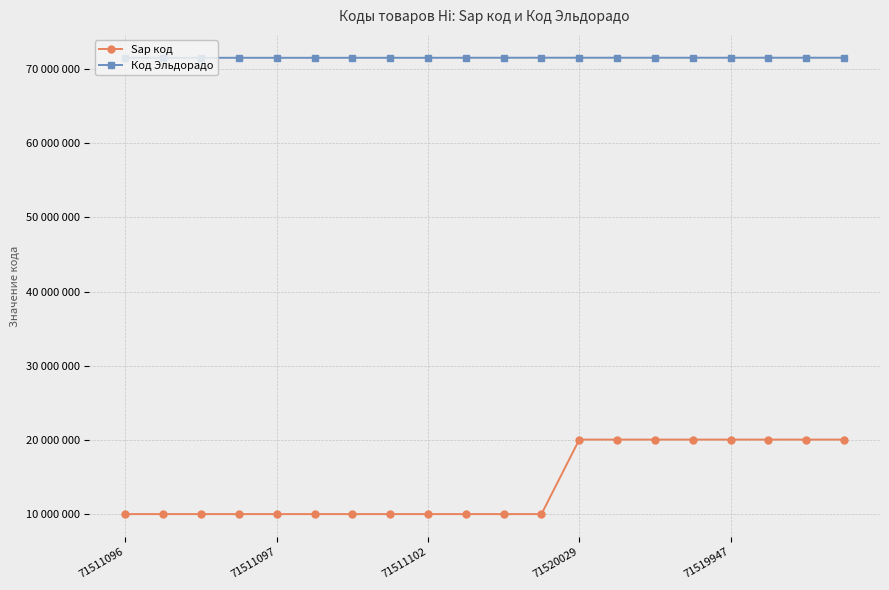

Does the chart have visible grid lines?

Yes